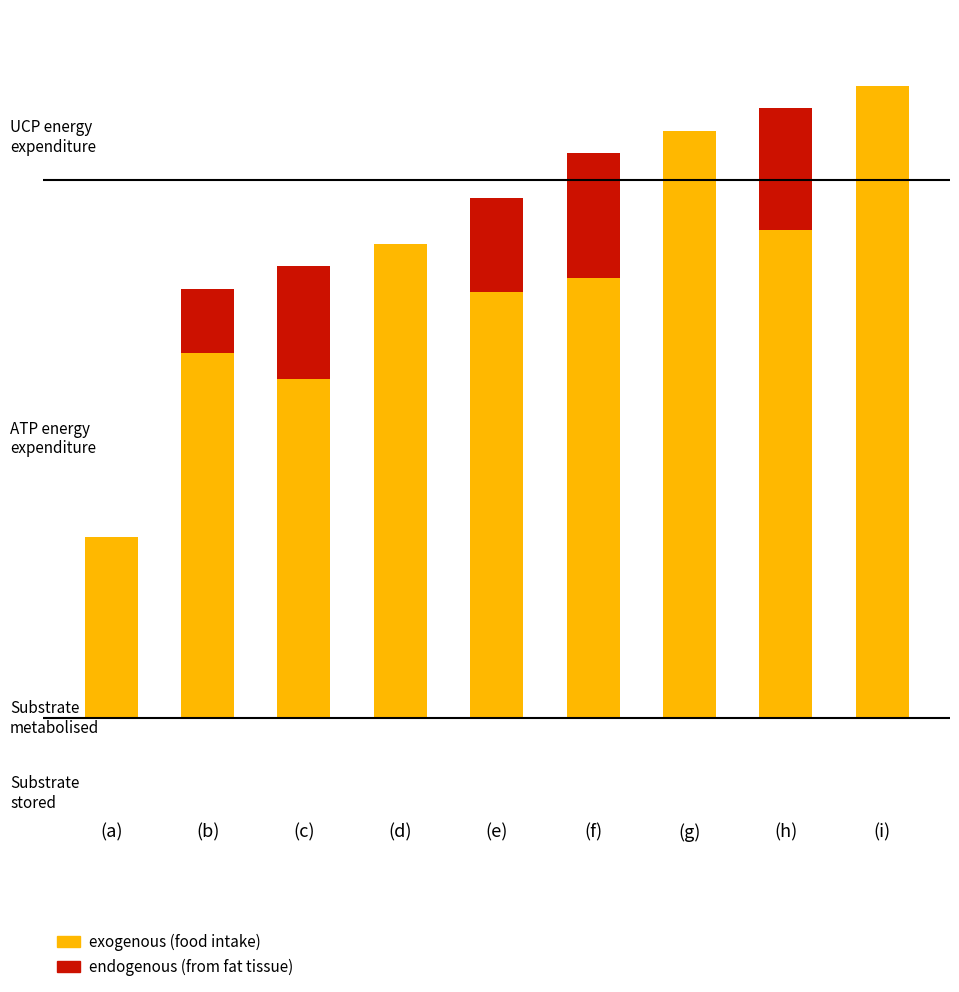

The endogenous (from fat tissue) series shows 0.0 at (d). True or false?

True